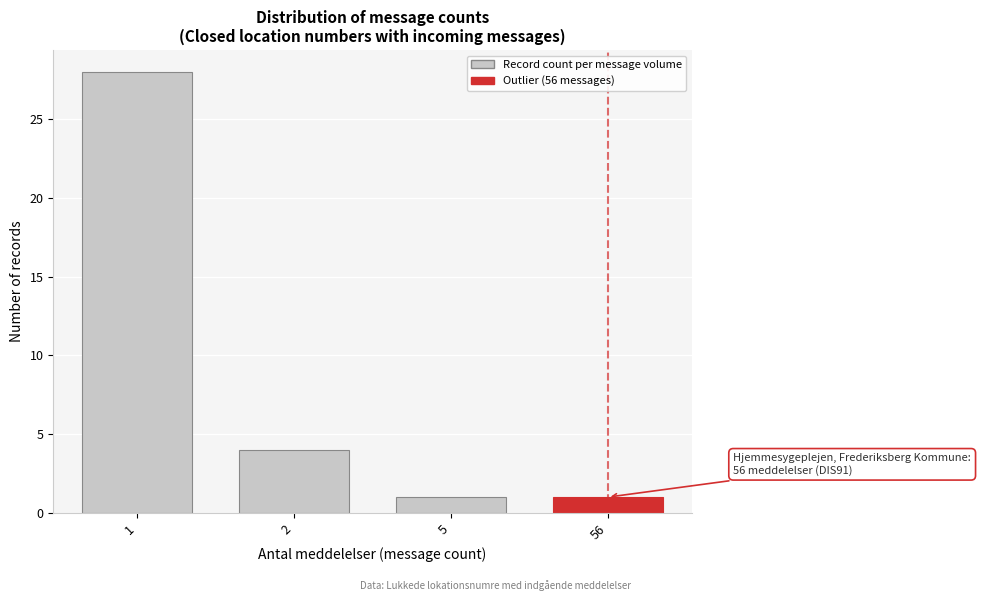

Reading left to right, transcribe all the data shown in this chart.

28	4	1	1